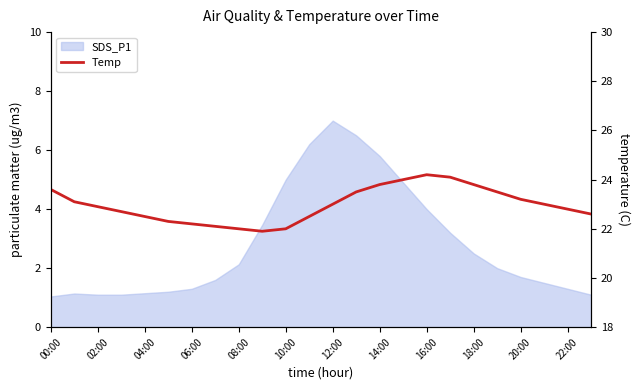

Reading left to right, extract all data points from this chart.

23.6	23.1	22.9	22.7	22.5	22.3	22.2	22.1	22.0	21.9	22.0	22.5	23.0	23.5	23.8	24.0	24.2	24.1	23.8	23.5	23.2	23.0	22.8	22.6